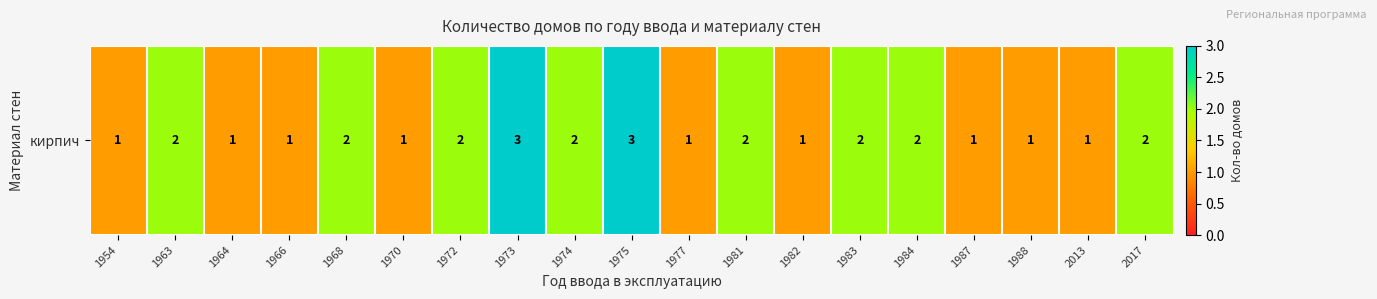

Reading right to left, what are all the values shown in this chart?

2	1	1	1	2	2	1	2	1	3	2	3	2	1	2	1	1	2	1